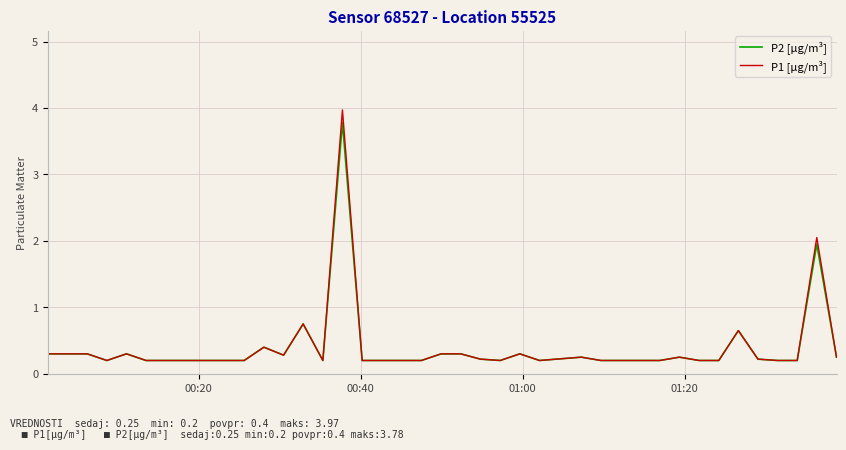

Which series has the largest range (max minus min)?

P1 [µg/m³]